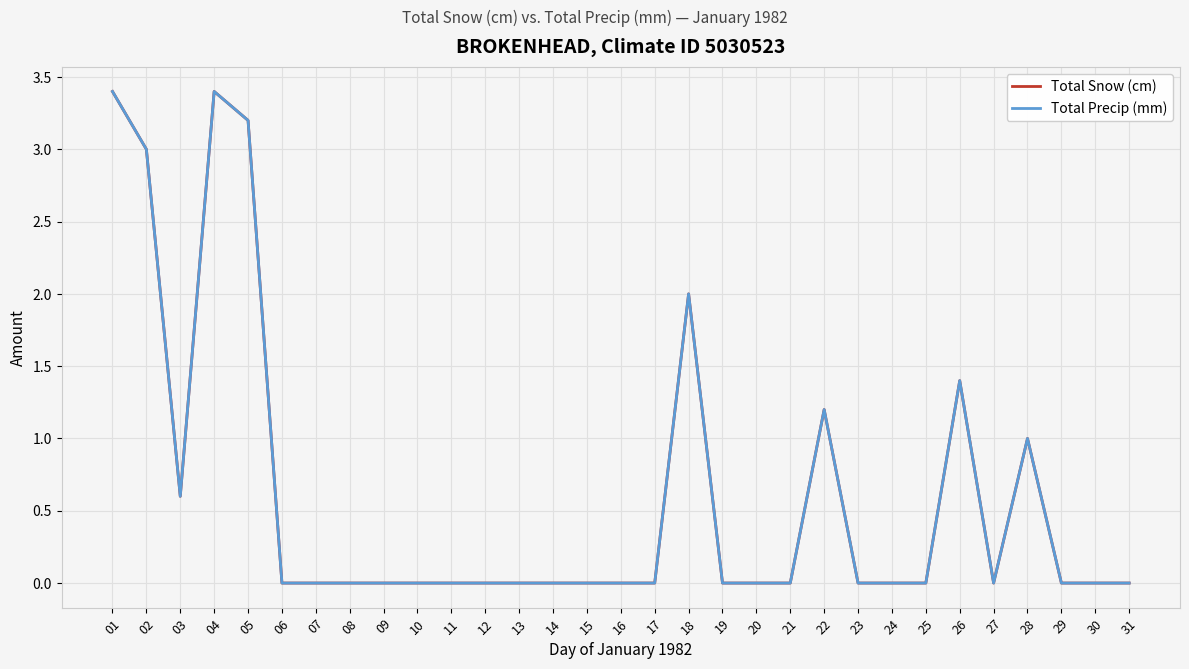

Is this an area chart (filled region under the line)?

No